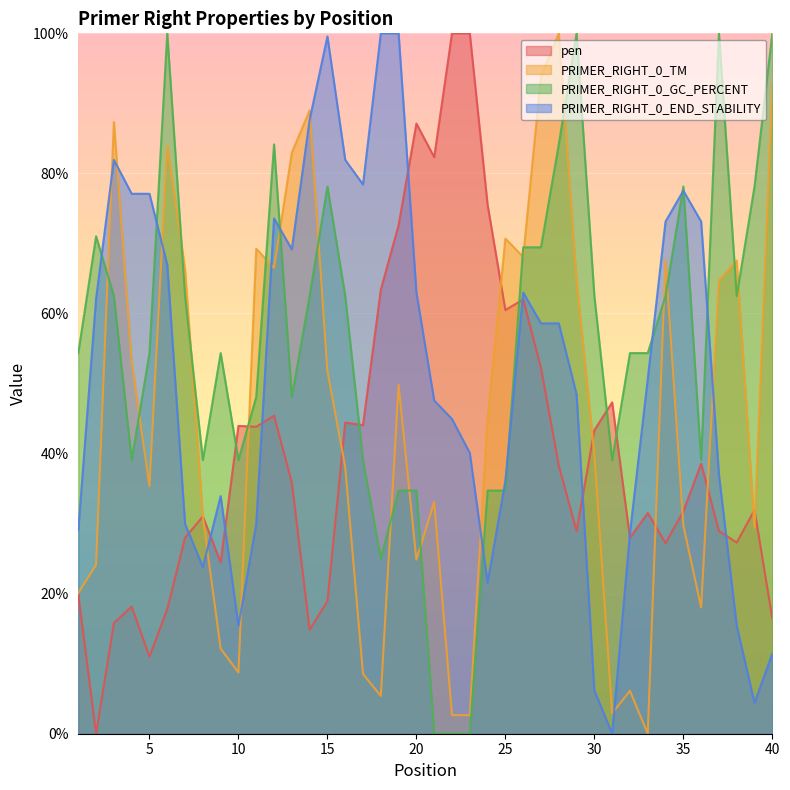

At which category does the chart reach its peak across all series?

22